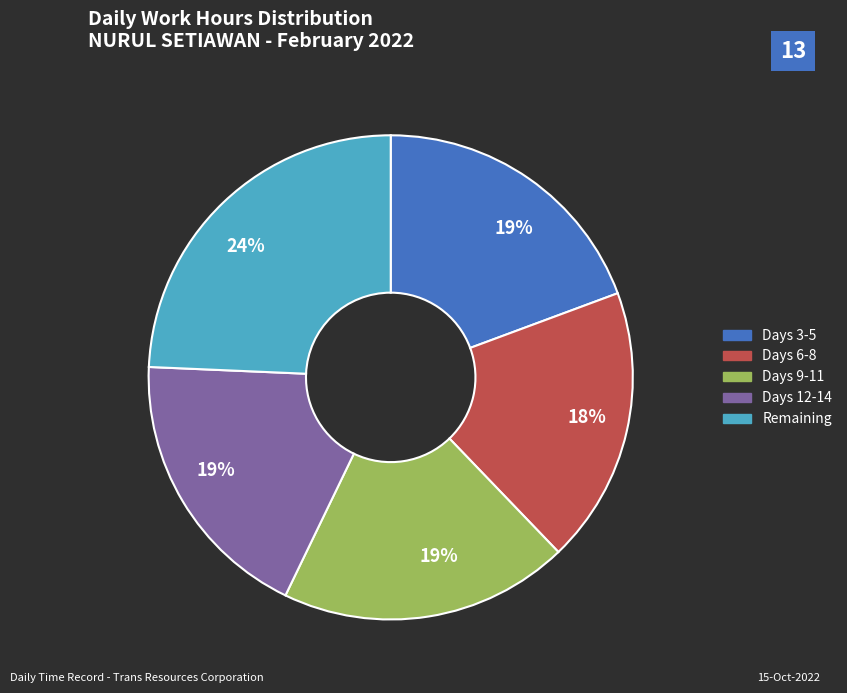

Which slice is the largest?

Remaining